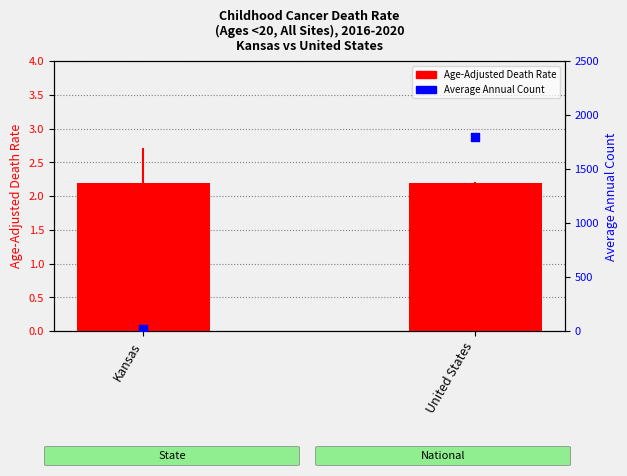

Is the value of Age-Adjusted Death Rate at Kansas greater than the value of Average Annual Count at United States?

No